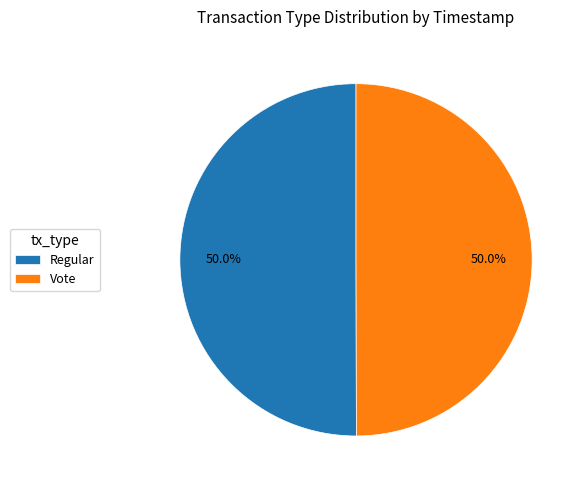

Is the sum of Vote and Regular greater than half?

Yes